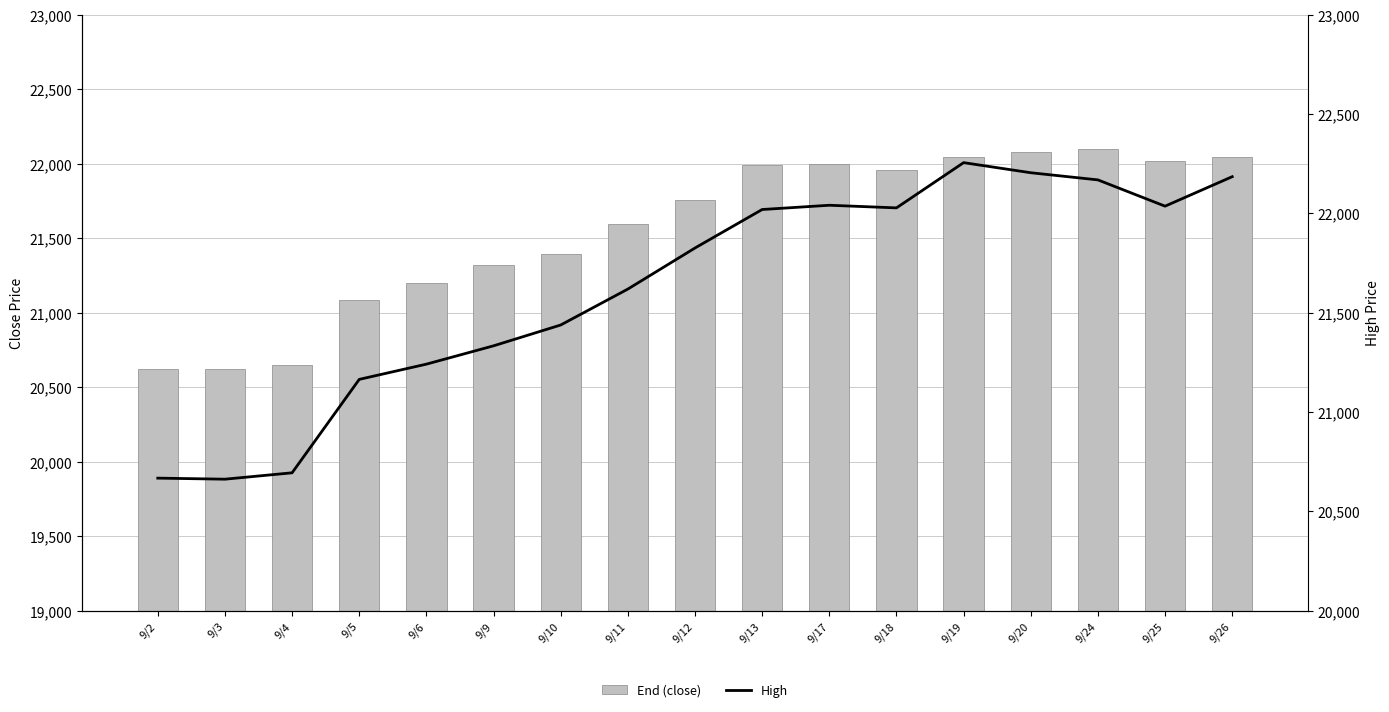

How many data points in end (close) are less than 21759?

8